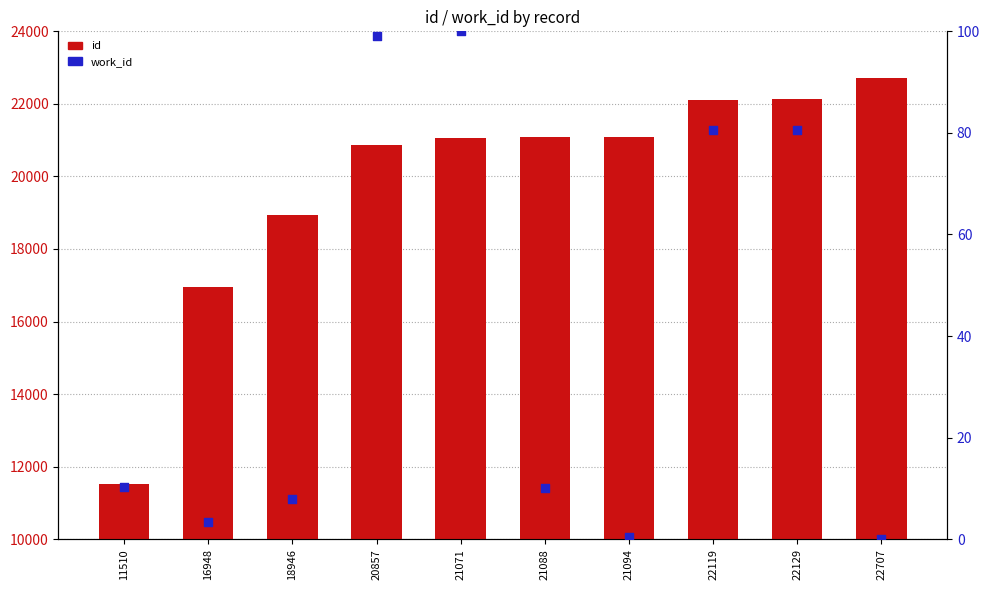

At how many categories does at least one series exceed 20397?

7